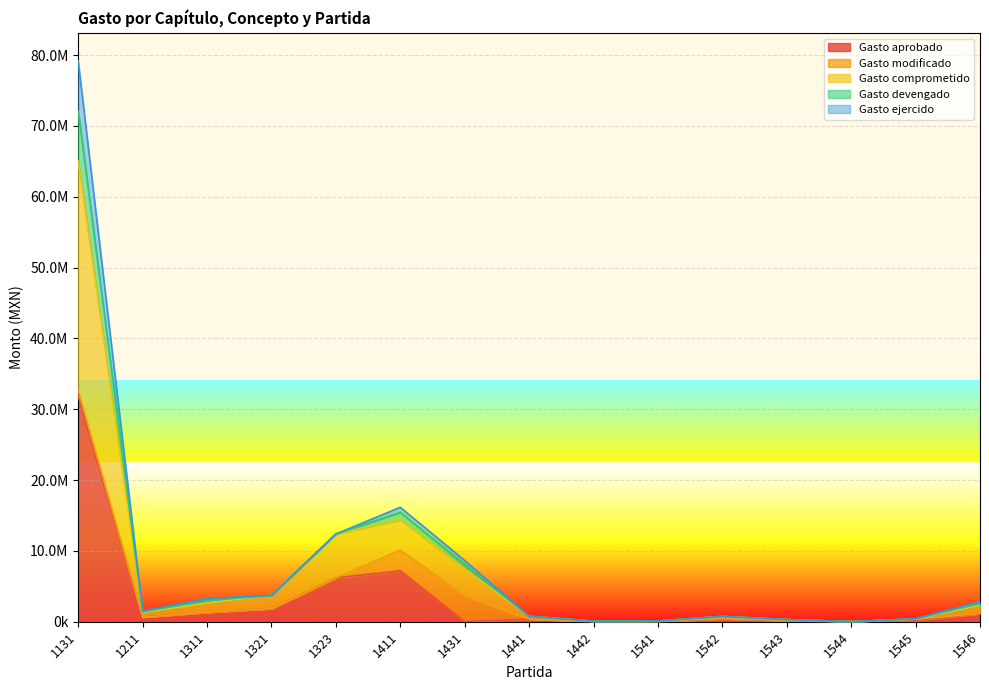

Does the chart display data point markers on the line(s)?

No